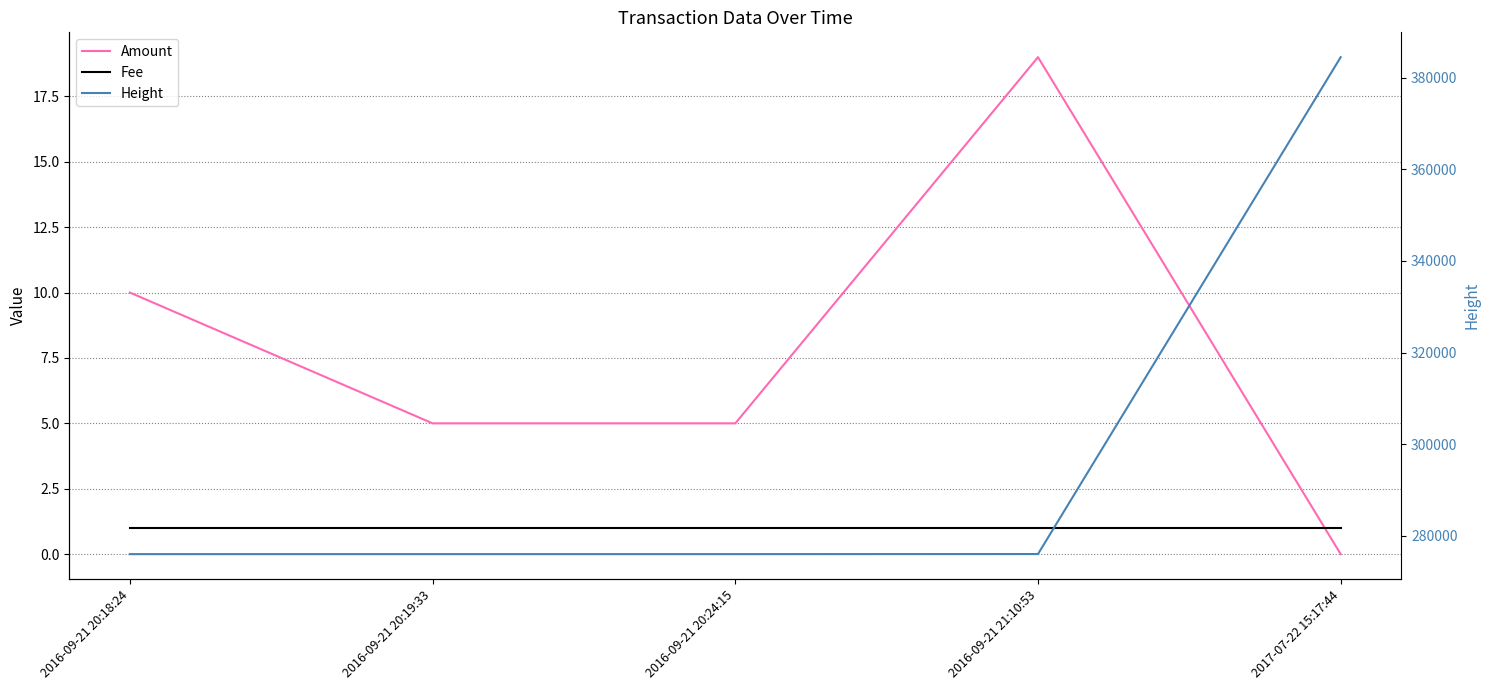

Which label corresponds to the largest value in the chart?

2017-07-22 15:17:44